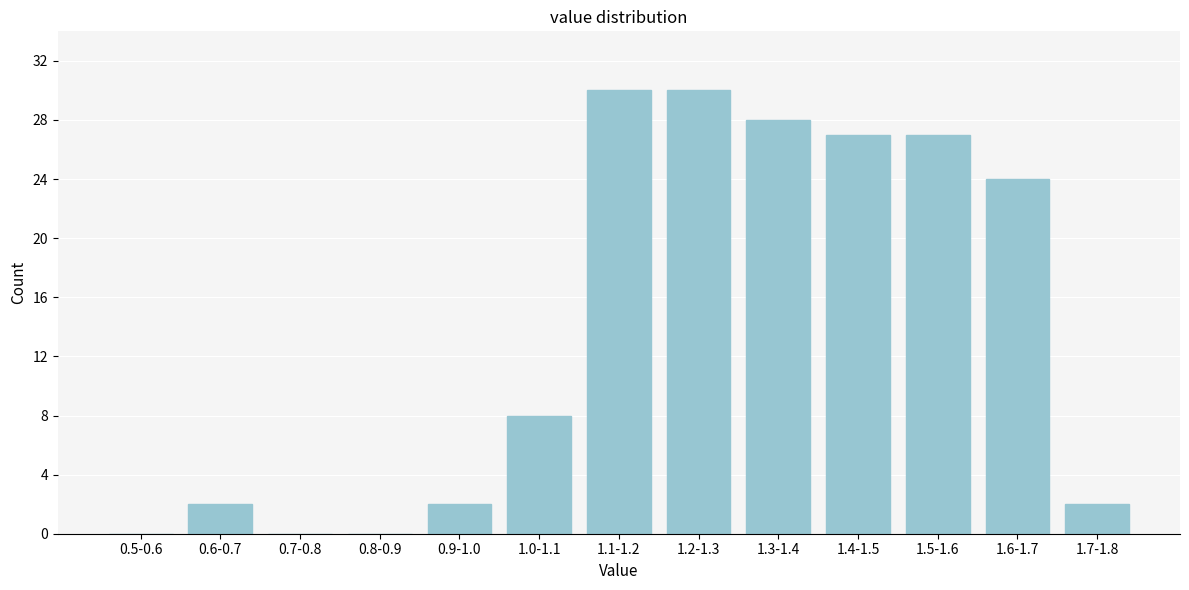

Reading left to right, what are all the values shown in this chart?

0.5-0.6=0	0.6-0.7=2	0.7-0.8=0	0.8-0.9=0	0.9-1.0=2	1.0-1.1=8	1.1-1.2=30	1.2-1.3=30	1.3-1.4=28	1.4-1.5=27	1.5-1.6=27	1.6-1.7=24	1.7-1.8=2